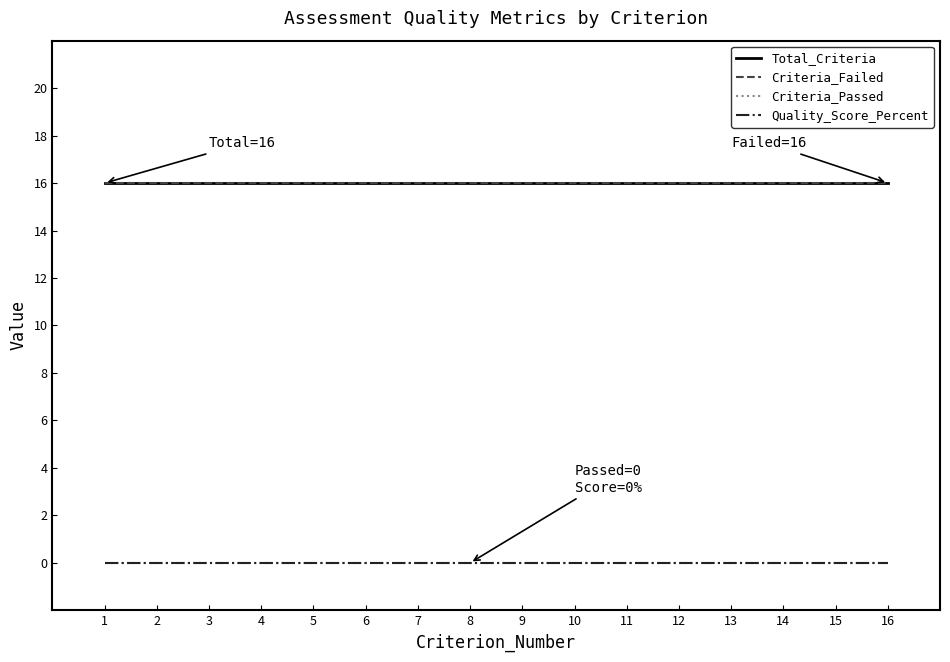

Does the chart have visible grid lines?

No